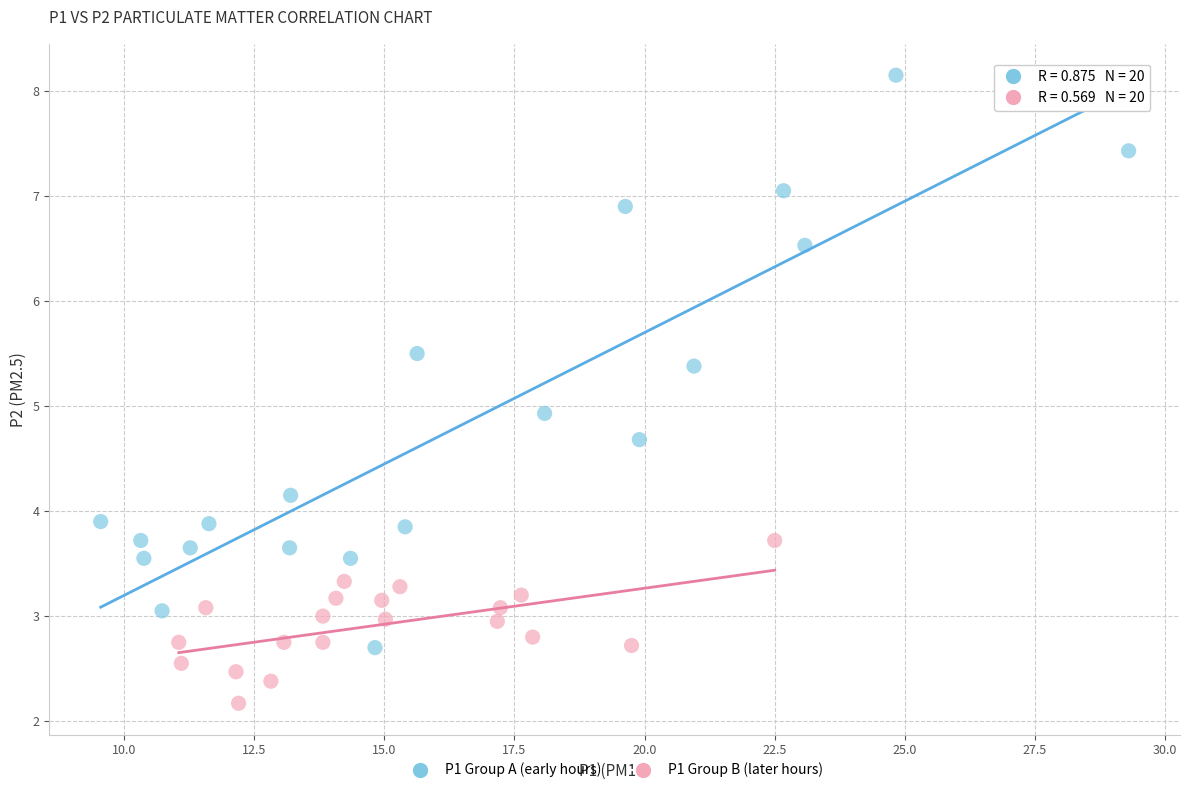

Which series reaches the minimum Y coordinate?

P1 Group B (later hours)